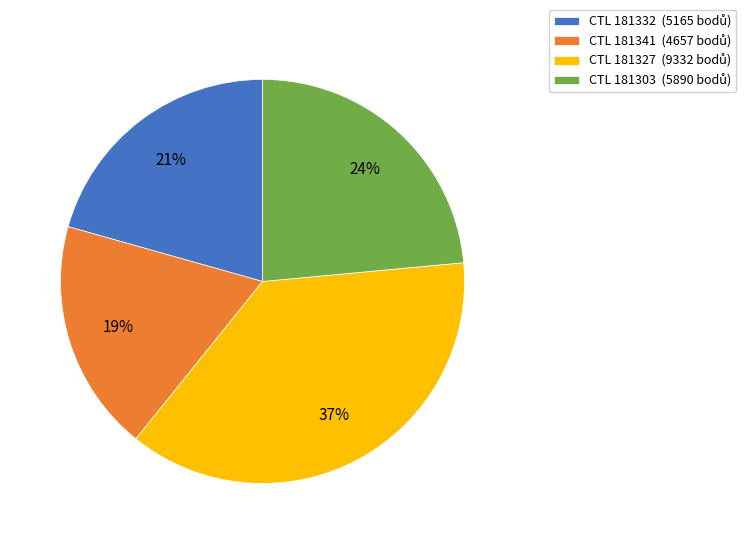

Is there a majority slice in this chart?

No